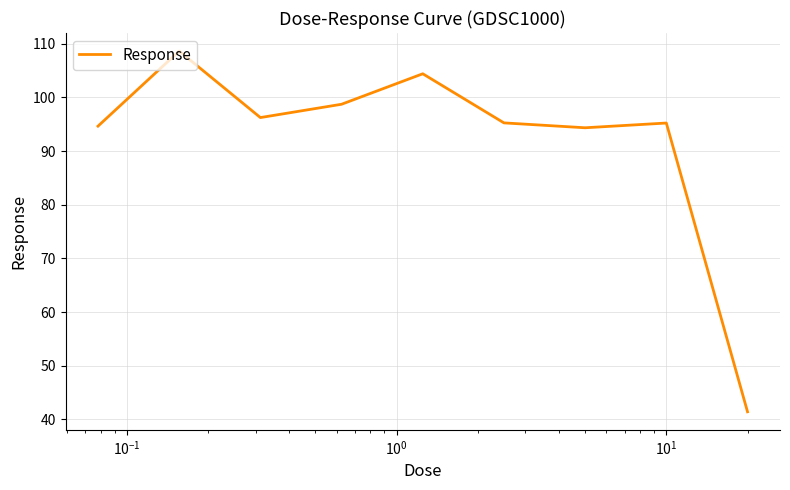

What is the difference between the maximum and minimum values?

67.2